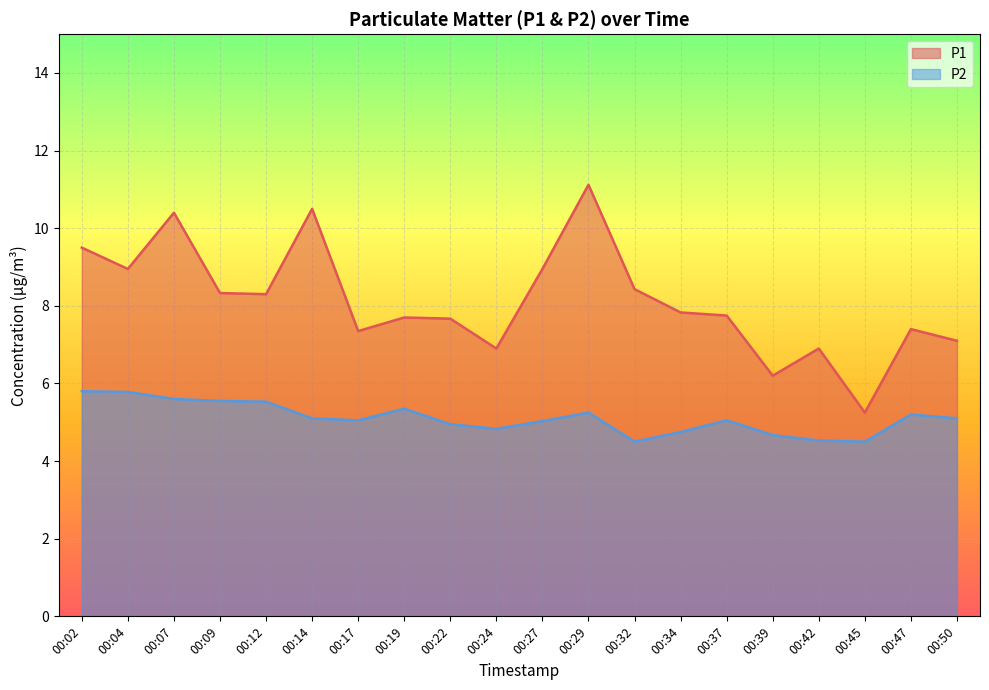

What is the average value of the P1 series?

8.1